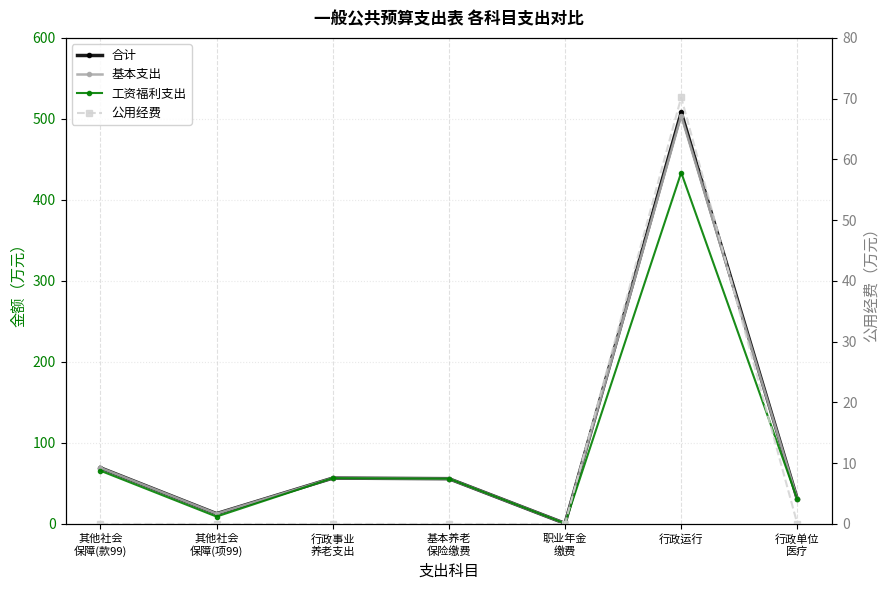

True or false: 工资福利支出 and 公用经费 cross at least once.

False